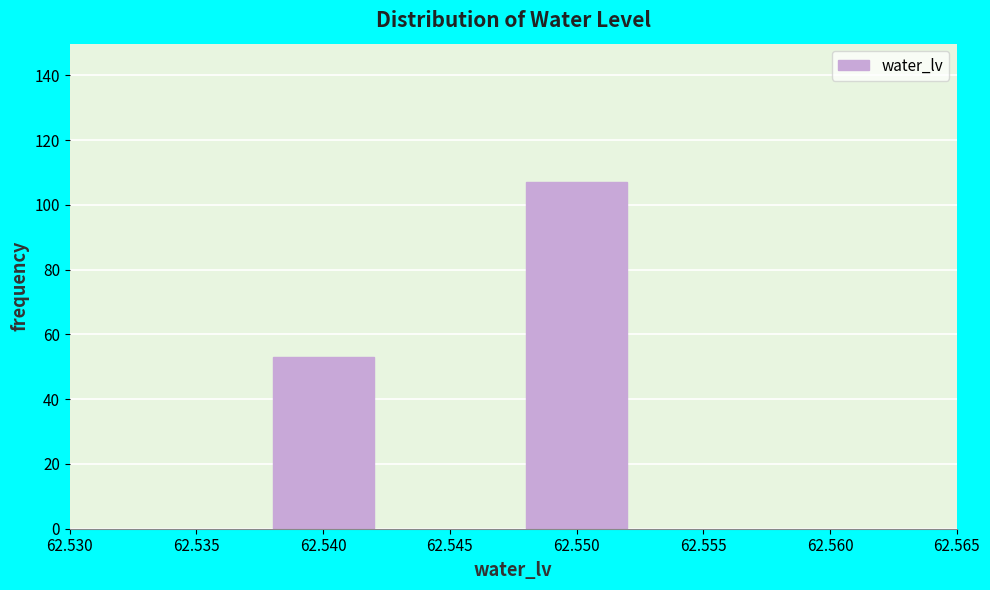

Reading right to left, transcribe all the data shown in this chart.

62.550=107	62.540=53